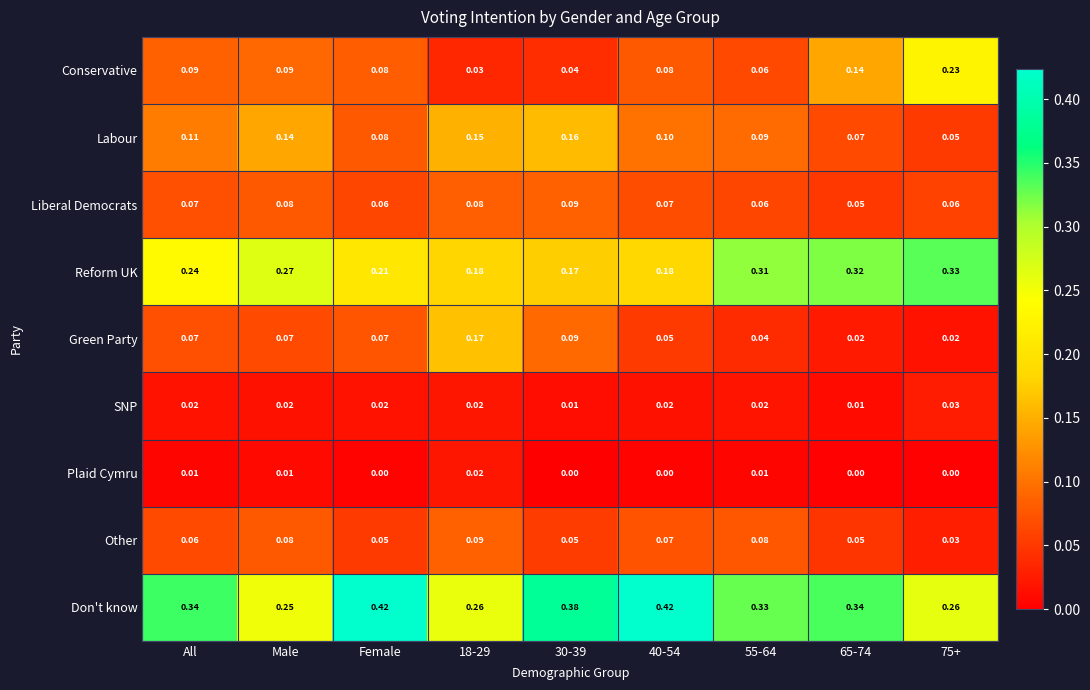

Which series has the largest total across all categories?

Don't know